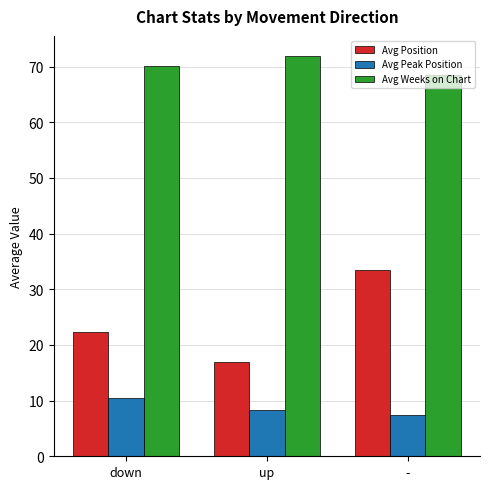

Which series has the largest total across all categories?

Avg Weeks on Chart